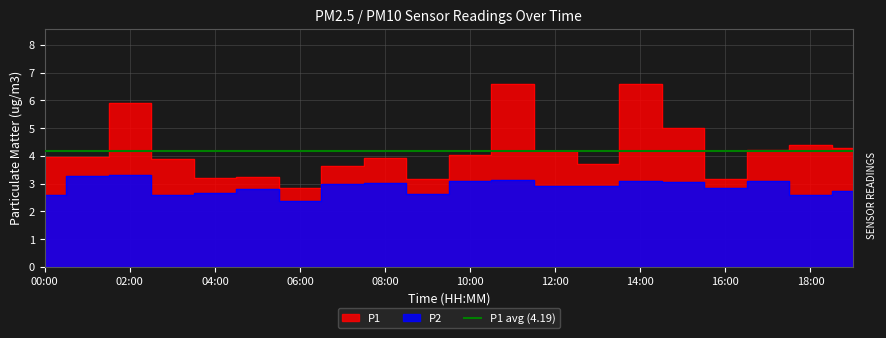

Reading left to right, transcribe all the data shown in this chart.

P1: 4.0	4.0	5.9	3.9	3.2	3.2	2.8	3.6	3.9	3.2	4.0	6.6	4.2	3.7	6.6	5.0	3.2	4.2	4.4	4.3
P2: 2.6	3.3	3.3	2.6	2.7	2.8	2.4	3.0	3.0	2.6	3.1	3.1	2.9	2.9	3.1	3.1	2.8	3.1	2.6	2.7